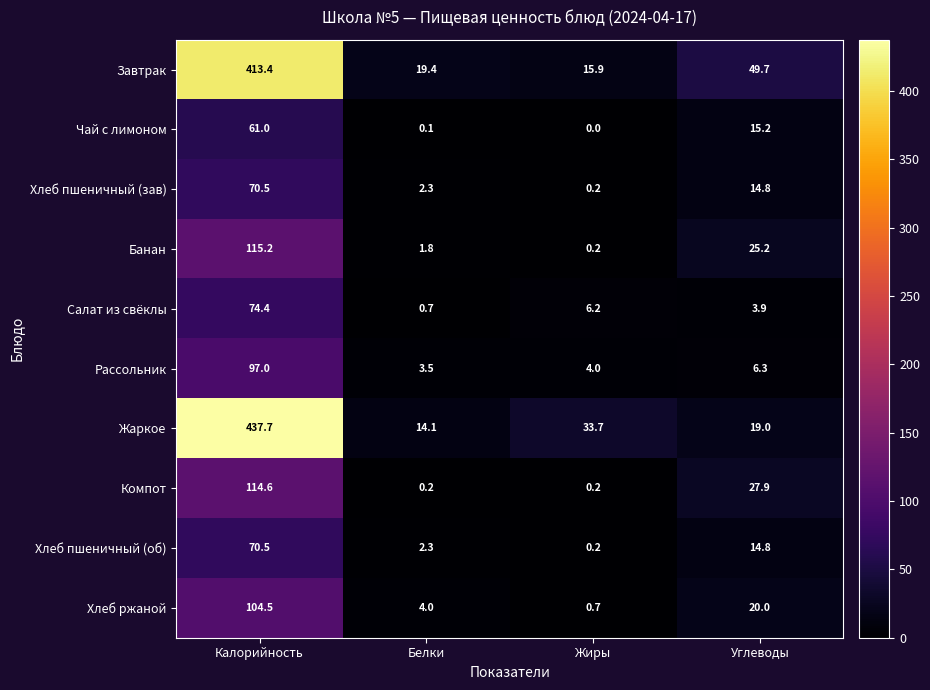

The Банан series shows 170.1 at Калорийность. True or false?

False